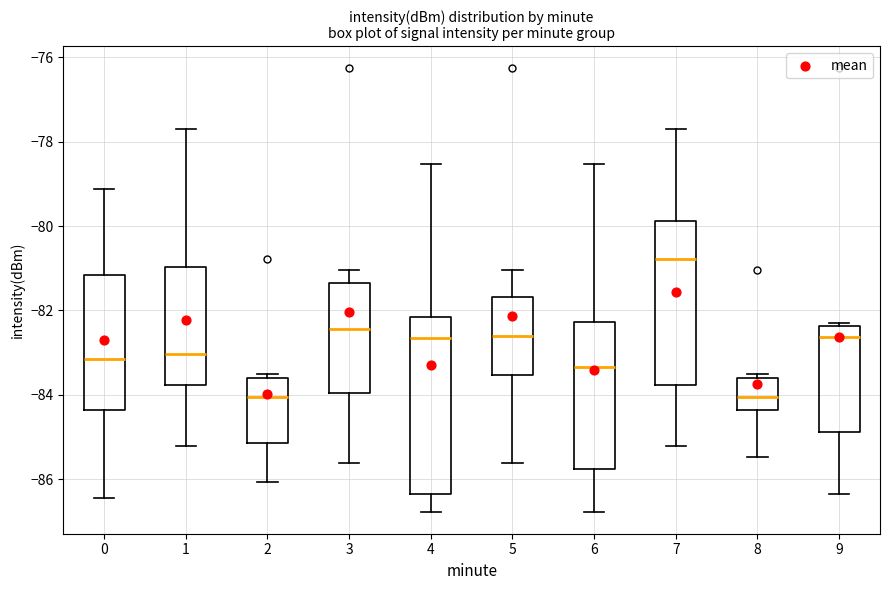

Reading left to right, transcribe this box plot: for each box, give where its median line is, the range the box spans, and where its two whiskers end, as read against the y-axis. The values are not printed on the chart, so give them approximately, as read against the axis.

0: median -83.2, box -84.4 to -81.2, whiskers -86.4 to -79.2
1: median -83.0, box -83.8 to -81.0, whiskers -85.2 to -77.6
2: median -84.0, box -85.2 to -83.6, whiskers -86.0 to -83.4
3: median -82.4, box -84.0 to -81.4, whiskers -85.6 to -81.0
4: median -82.6, box -86.4 to -82.2, whiskers -86.8 to -78.6
5: median -82.6, box -83.6 to -81.6, whiskers -85.6 to -81.0
6: median -83.4, box -85.8 to -82.2, whiskers -86.8 to -78.6
7: median -80.8, box -83.8 to -79.8, whiskers -85.2 to -77.6
8: median -84.0, box -84.4 to -83.6, whiskers -85.4 to -83.4
9: median -82.6, box -84.8 to -82.4, whiskers -86.4 to -82.2